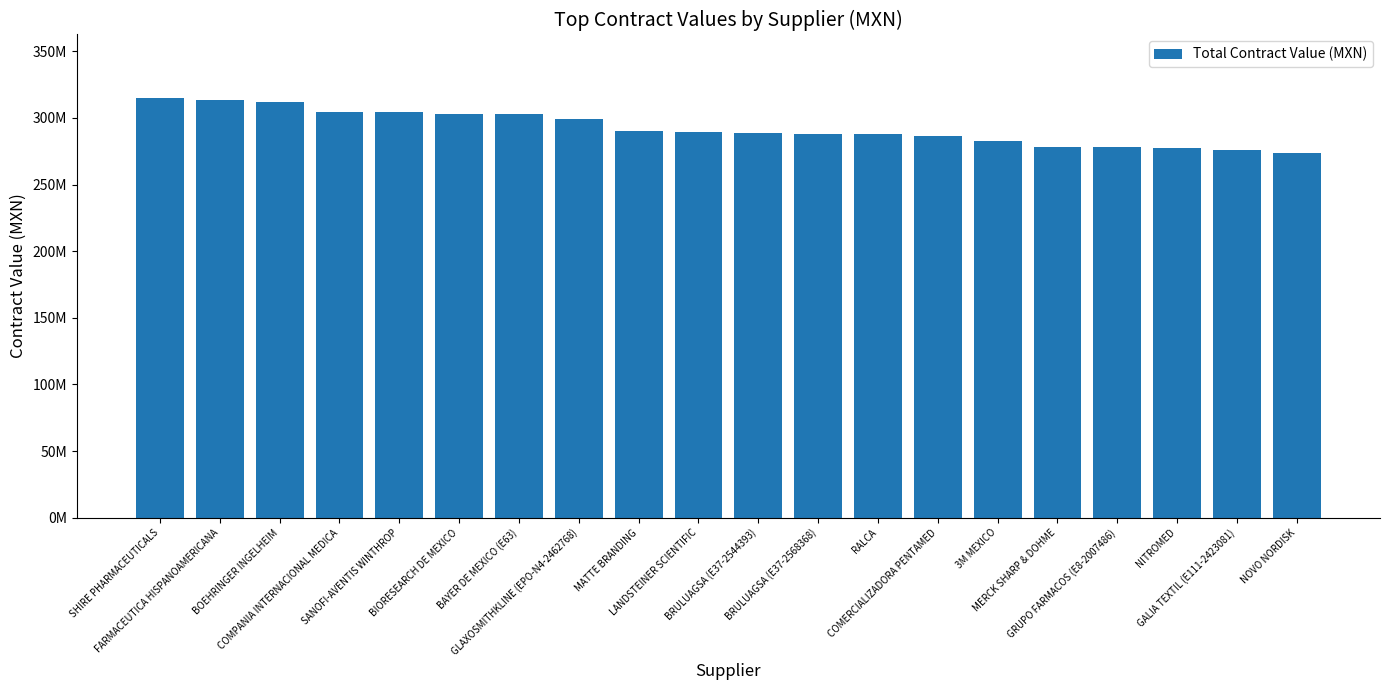

Count the number of categories in the chart.

20